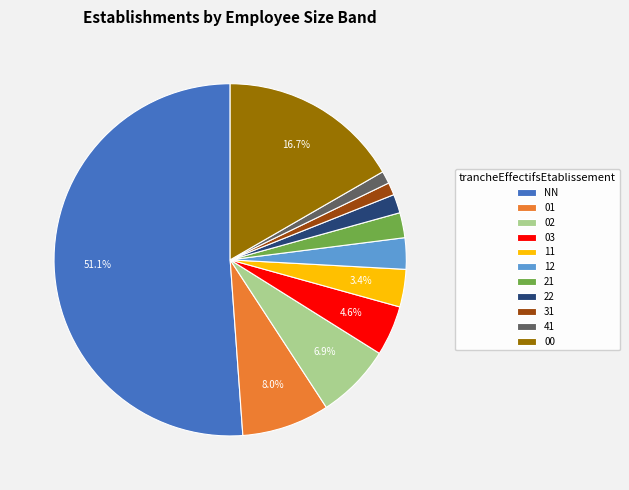

What is the largest slice in the pie chart?

NN